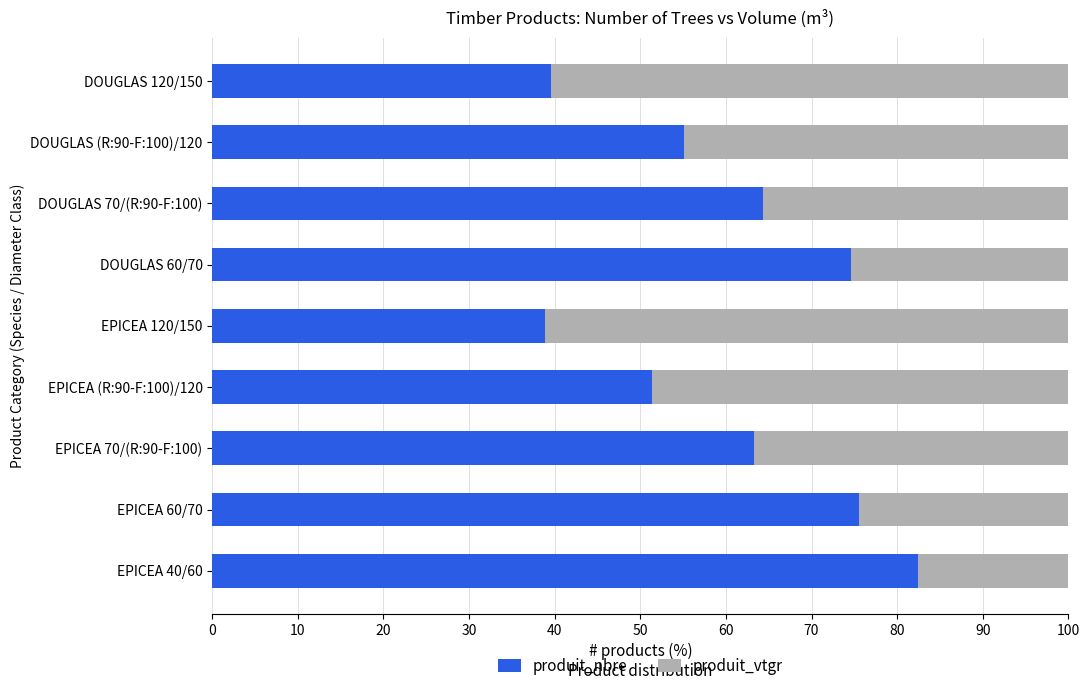

The value of produit_nbre at DOUGLAS 120/150 is 24.1. True or false?

False